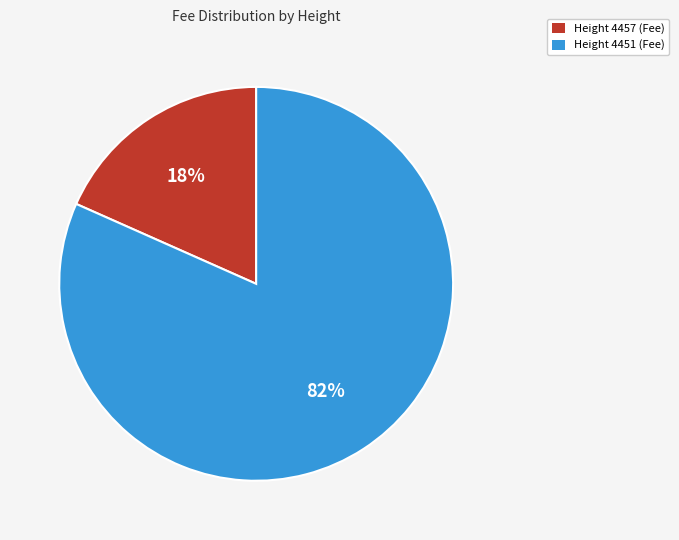

To the nearest percent, what is the average slice percentage?

50%